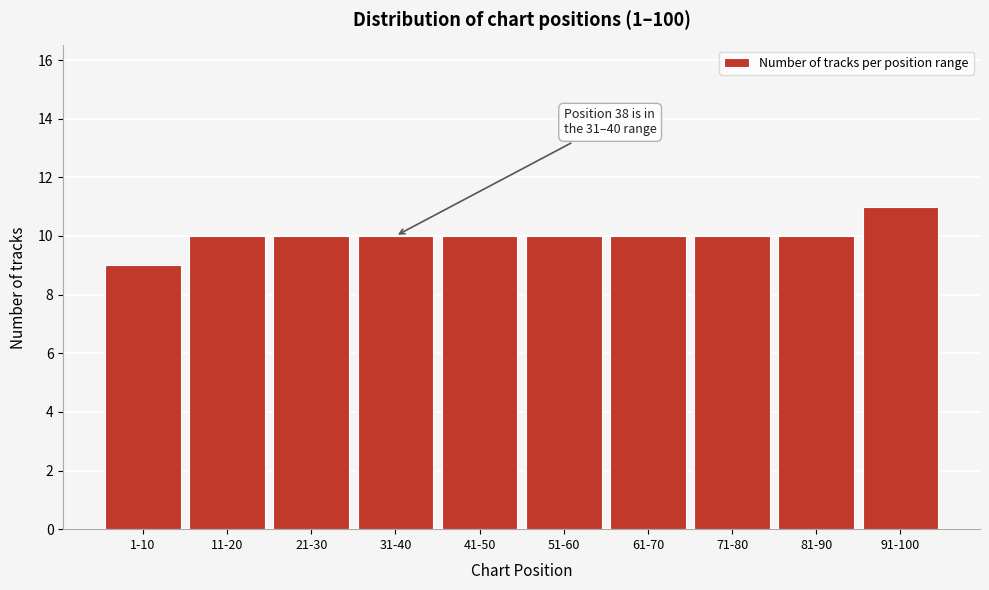

Reading left to right, extract all data points from this chart.

1-10=9	11-20=10	21-30=10	31-40=10	41-50=10	51-60=10	61-70=10	71-80=10	81-90=10	91-100=11